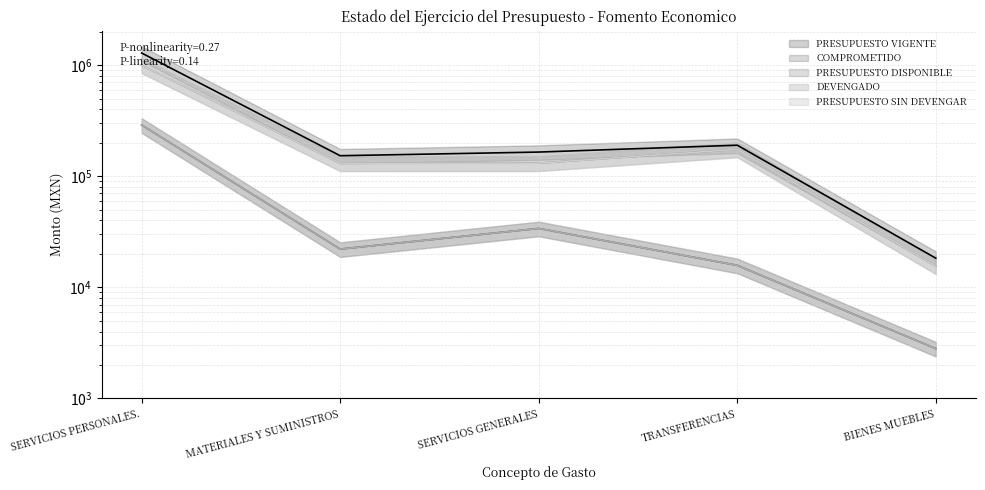

What is the label of the 1st point from the left?

SERVICIOS PERSONALES.